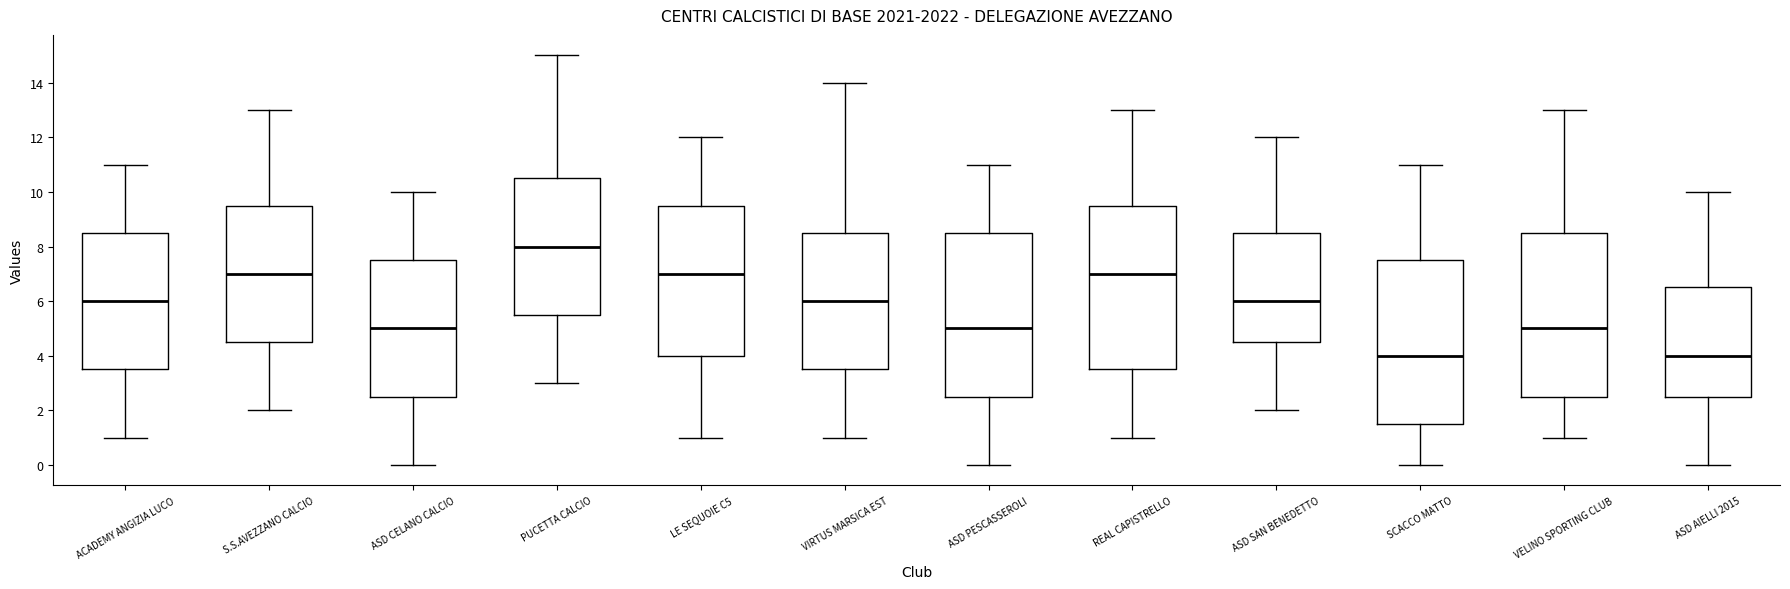

Reading left to right, transcribe this box plot: for each box, give where its median line is, the range the box spans, and where its two whiskers end, as read against the y-axis. The values are not printed on the chart, so give them approximately, as read against the axis.

ACADEMY ANGIZIA LUCO: median 6.0, box 3.6 to 8.6, whiskers 1.0 to 11.0
S.S.AVEZZANO CALCIO: median 7.0, box 4.6 to 9.6, whiskers 2.0 to 13.0
ASD CELANO CALCIO: median 5.0, box 2.6 to 7.6, whiskers 0.0 to 10.0
PUCETTA CALCIO: median 8.0, box 5.6 to 10.6, whiskers 3.0 to 15.0
LE SEQUOIE C5: median 7.0, box 4.0 to 9.6, whiskers 1.0 to 12.0
VIRTUS MARSICA EST: median 6.0, box 3.6 to 8.6, whiskers 1.0 to 14.0
ASD PESCASSEROLI: median 5.0, box 2.6 to 8.6, whiskers 0.0 to 11.0
REAL CAPISTRELLO: median 7.0, box 3.6 to 9.6, whiskers 1.0 to 13.0
ASD SAN BENEDETTO: median 6.0, box 4.6 to 8.6, whiskers 2.0 to 12.0
SCACCO MATTO: median 4.0, box 1.6 to 7.6, whiskers 0.0 to 11.0
VELINO SPORTING CLUB: median 5.0, box 2.6 to 8.6, whiskers 1.0 to 13.0
ASD AIELLI 2015: median 4.0, box 2.6 to 6.6, whiskers 0.0 to 10.0